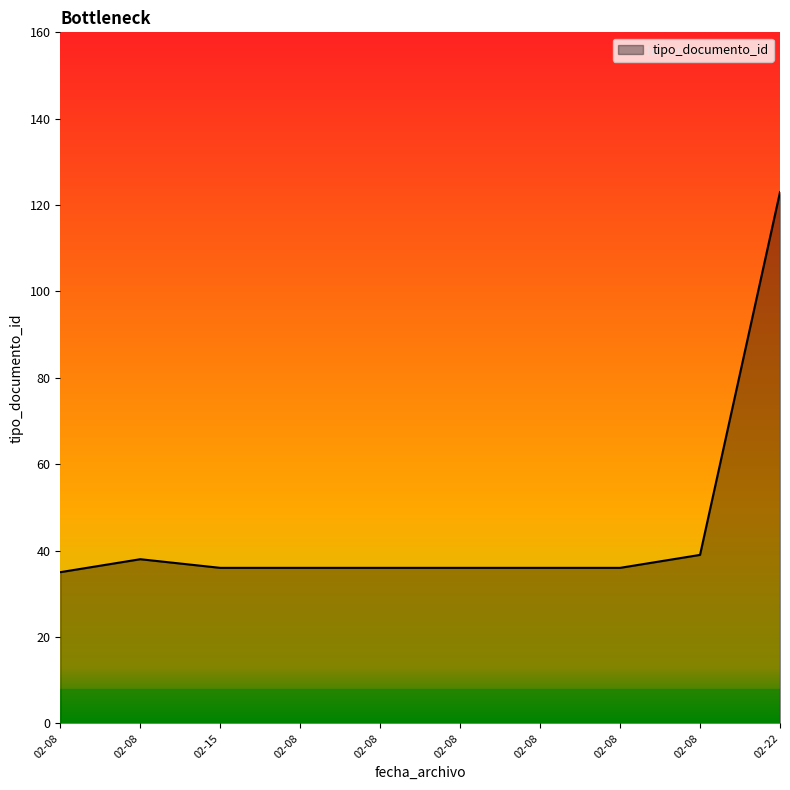

What is the label of the 7th point from the right?

02-08